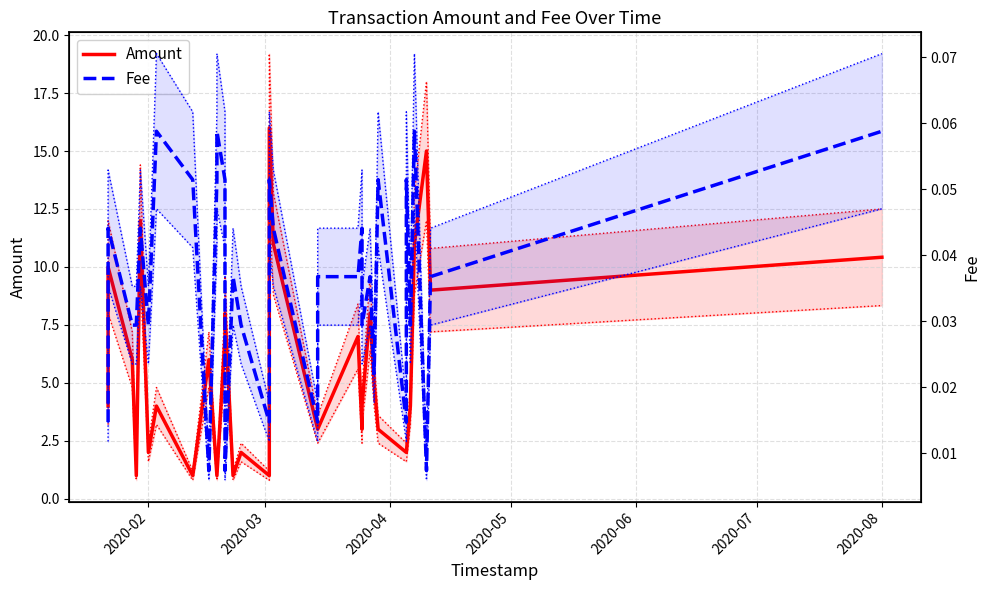

What is the sum of all Amount values?

183.4